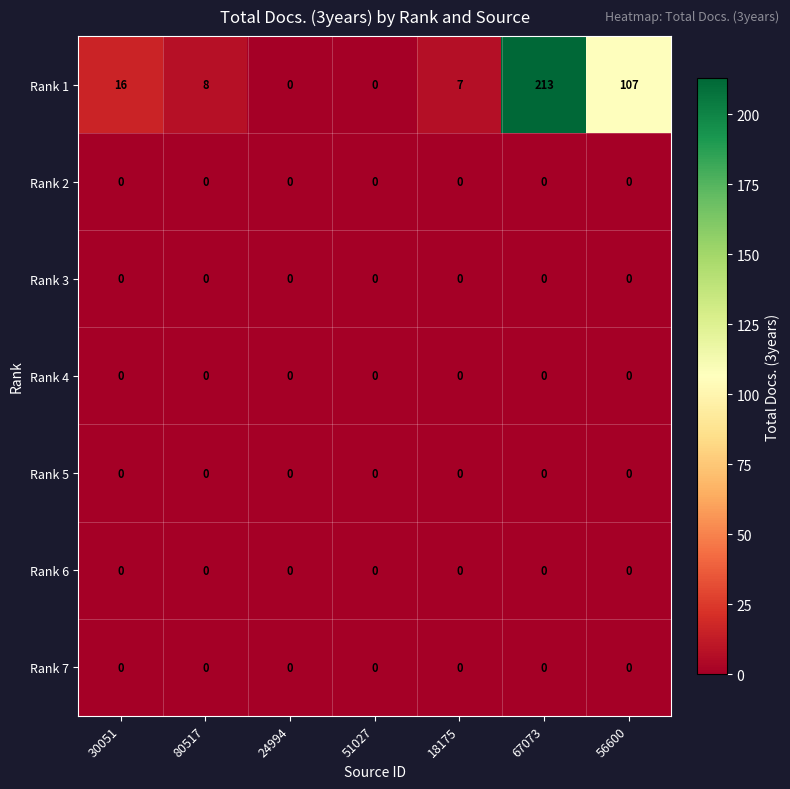

What value does the Rank 1 series have at 56600, to the nearest 10?

110